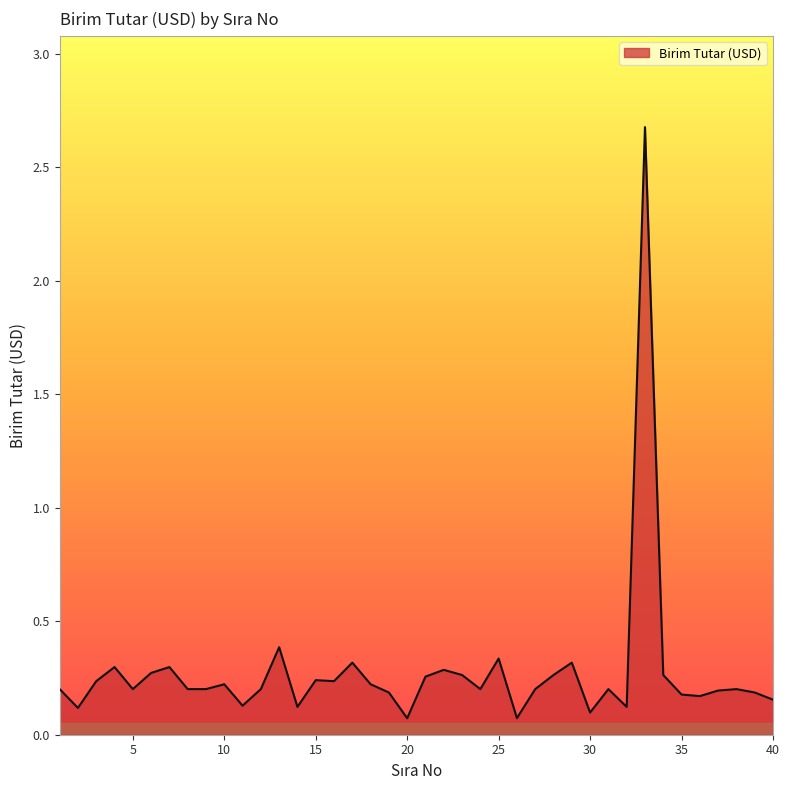

What is the maximum value shown in the chart?

2.7